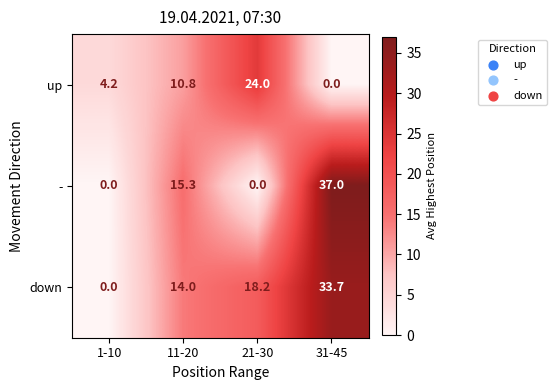

What is the difference between the highest and lowest values at 21-30?

24.0